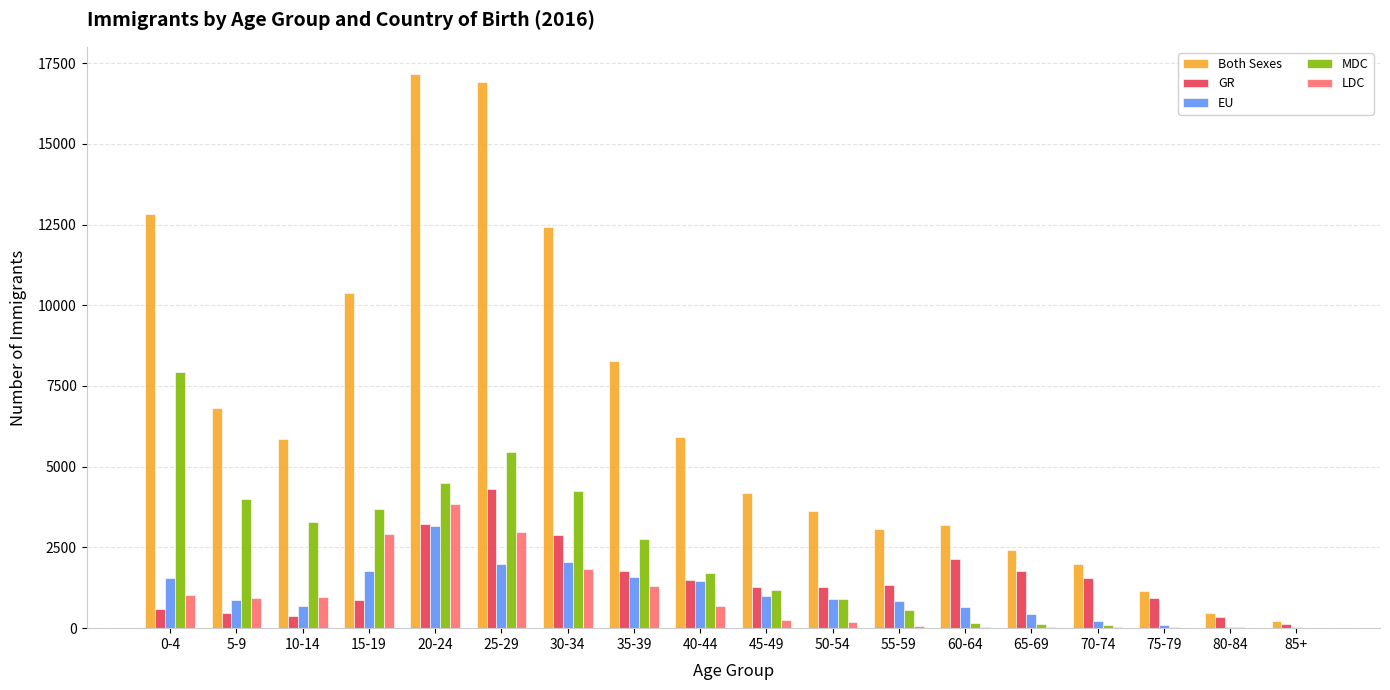

Which series has the largest total across all categories?

Both Sexes